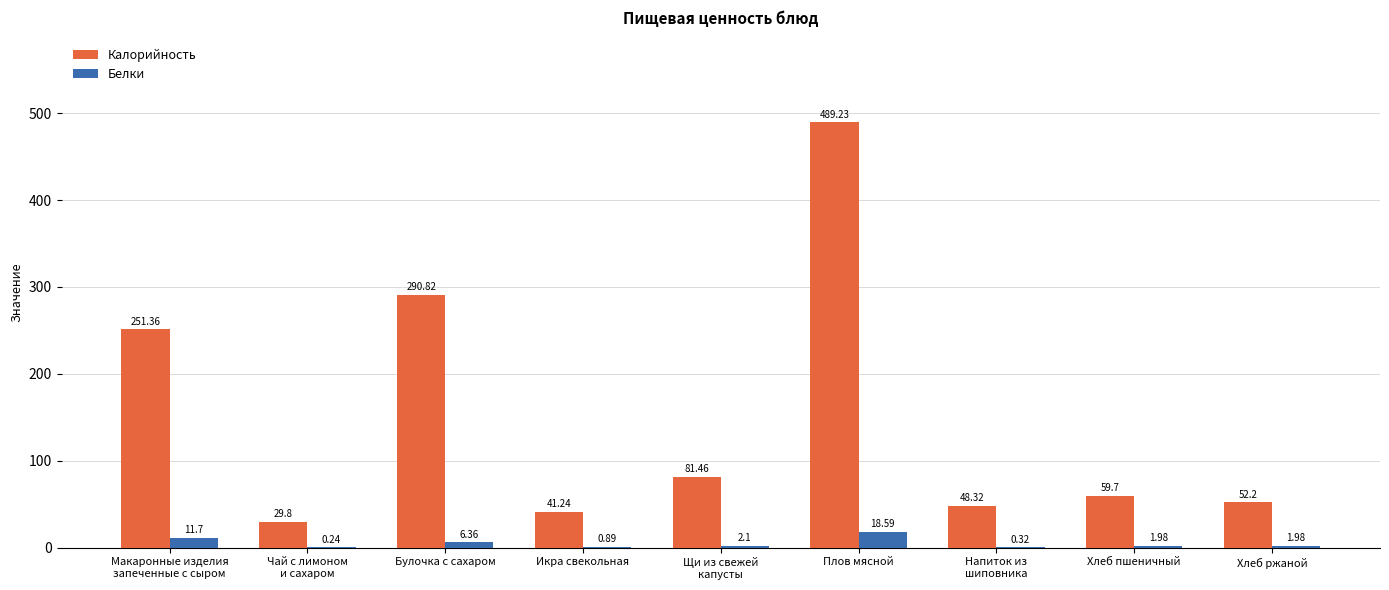

Which series changed the most between Булочка с сахаром and Хлеб пшеничный?

Калорийность